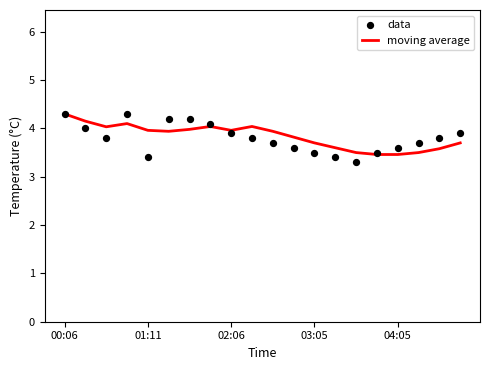

At which category is the sum across all series the highest?

00:06